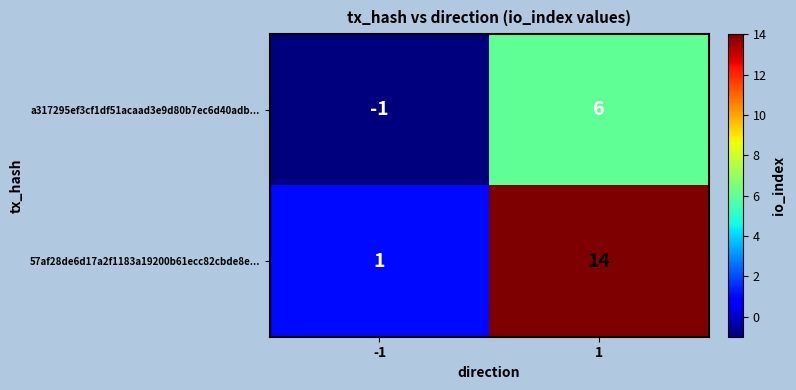

Reading left to right, transcribe all the data shown in this chart.

a317295ef3cf1df51acaad3e9d80b7ec6d40adb...: -1=-1	1=6
57af28de6d17a2f1183a19200b61ecc82cbde8e...: -1=1	1=14